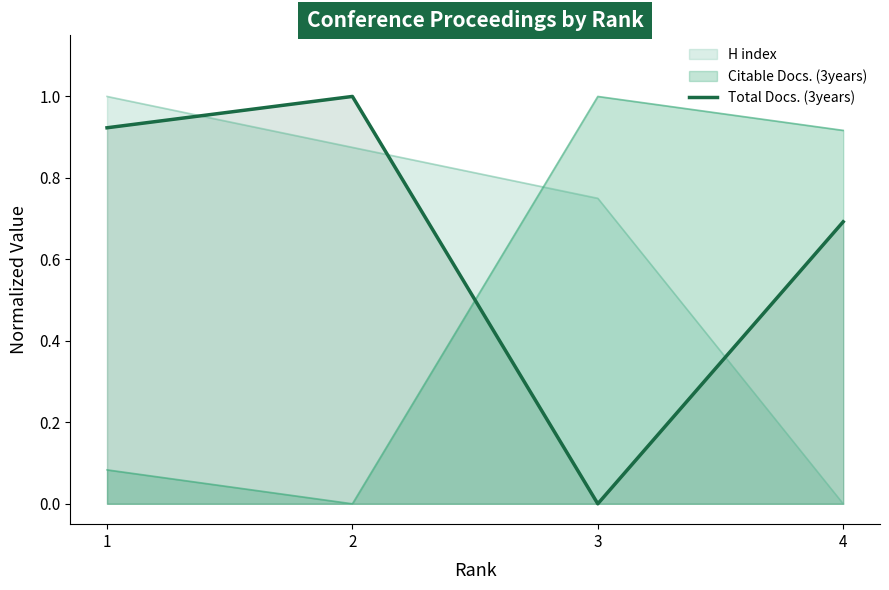

List the labels in order of value, largest first.

2, 1, 4, 3